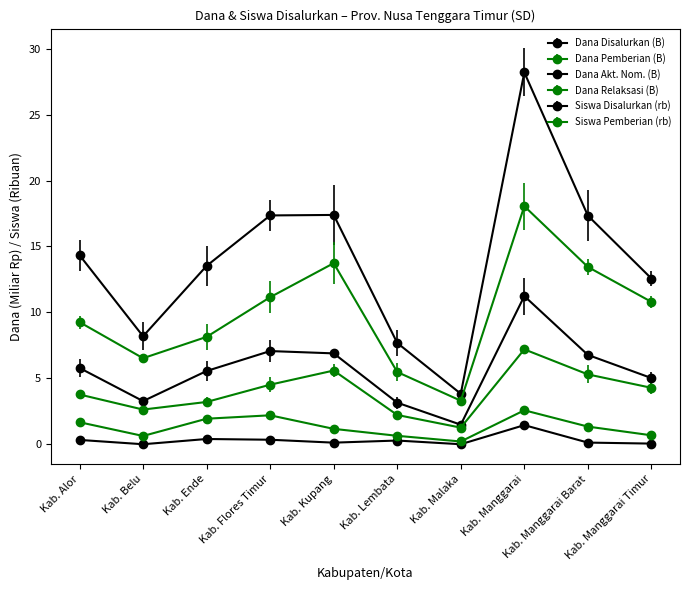

Is this an area chart (filled region under the line)?

No